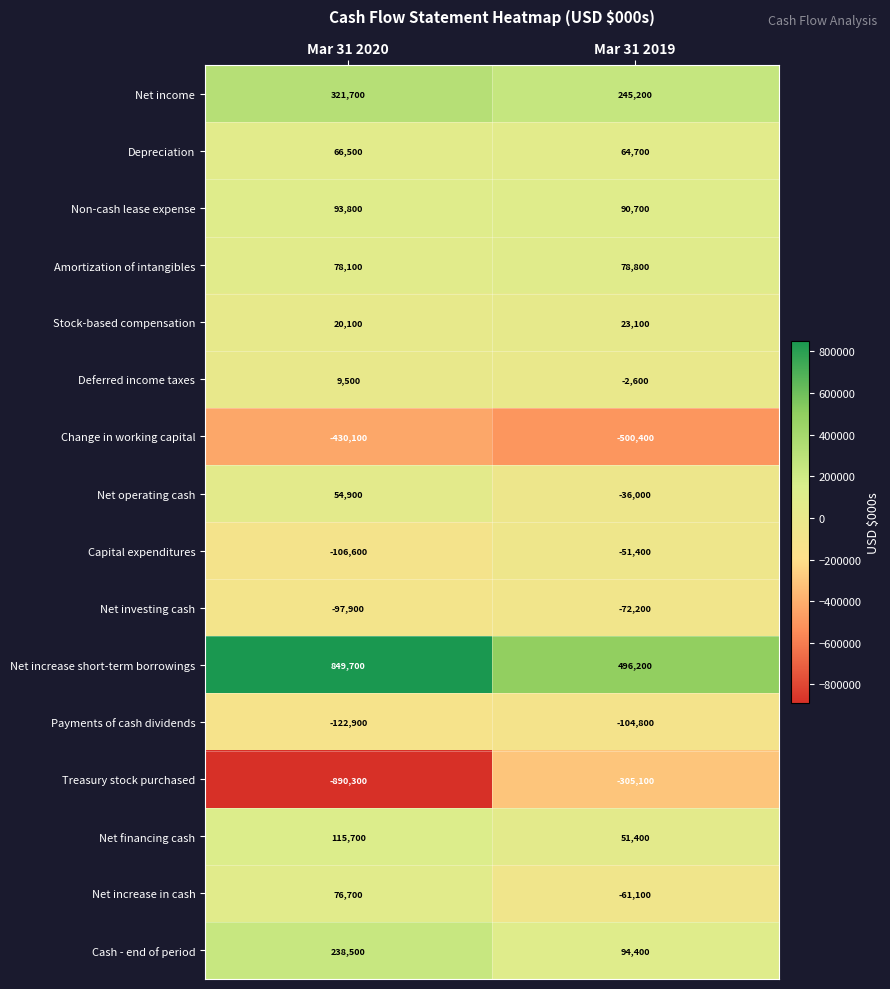

What is the difference between the highest and lowest values at Mar 31 2019?

996600